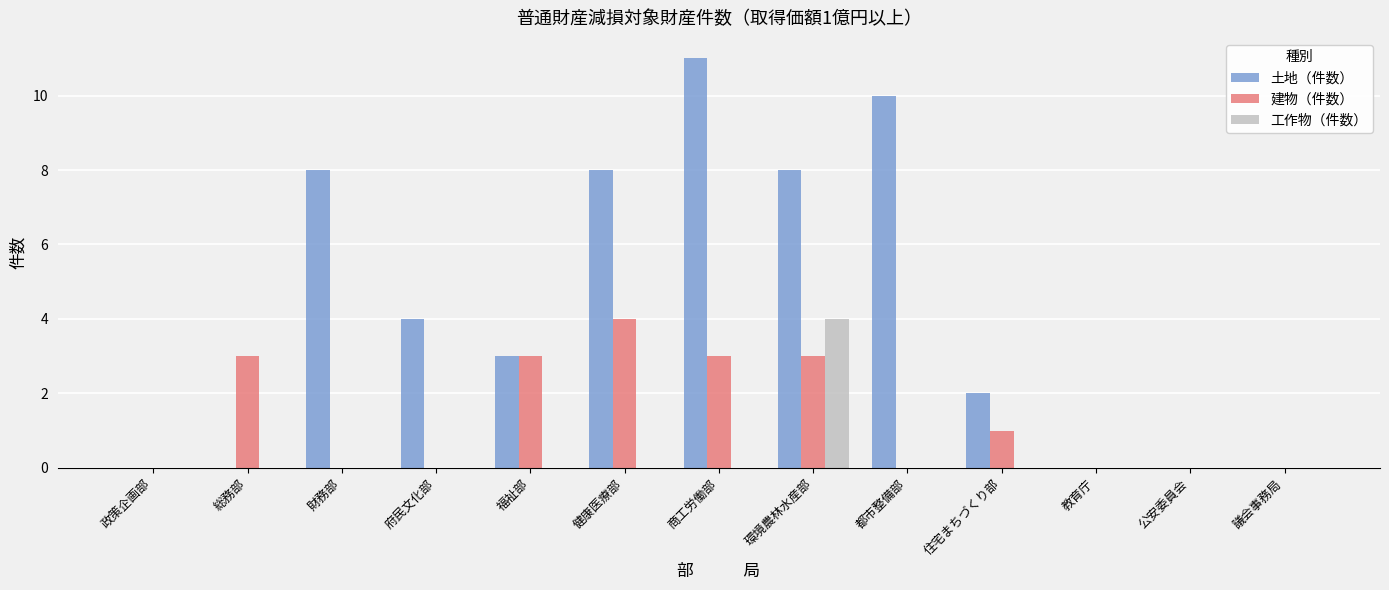

How many 建物（件数） values are between 0 and 3?

12